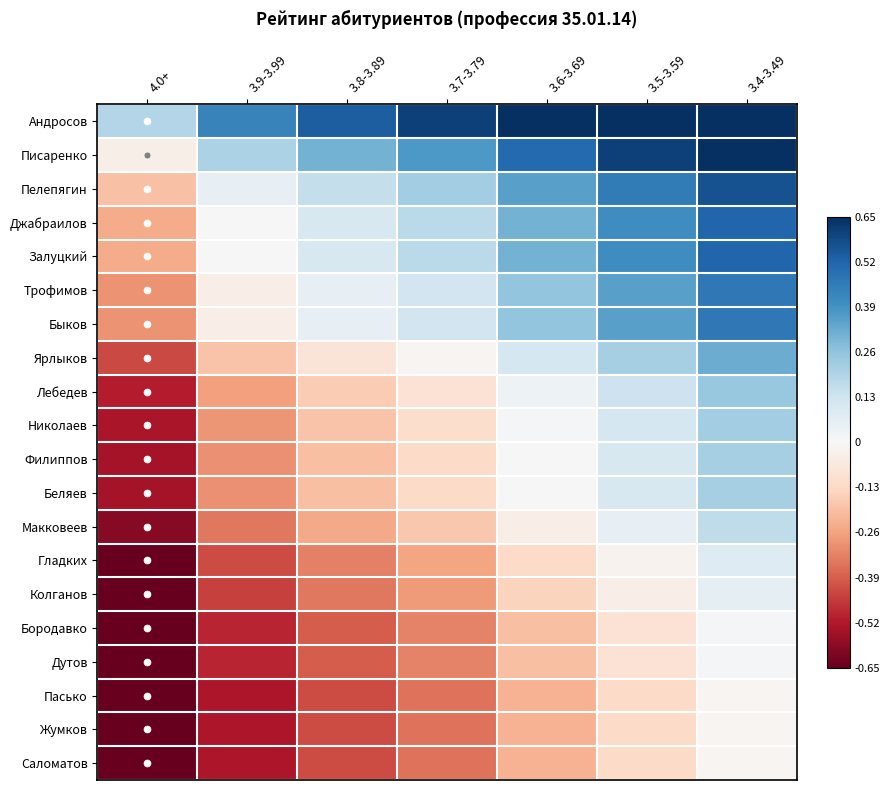

List the series in order of their peak value, lowest first.

Пасько, Жумков, Саломатов, Бородавко, Дутов, Колганов, Гладких, Макковеев, Филиппов, Беляев, Николаев, Лебедев, Ярлыков, Трофимов, Быков, Джабраилов, Залуцкий, Пелепягин, Писаренко, Андросов